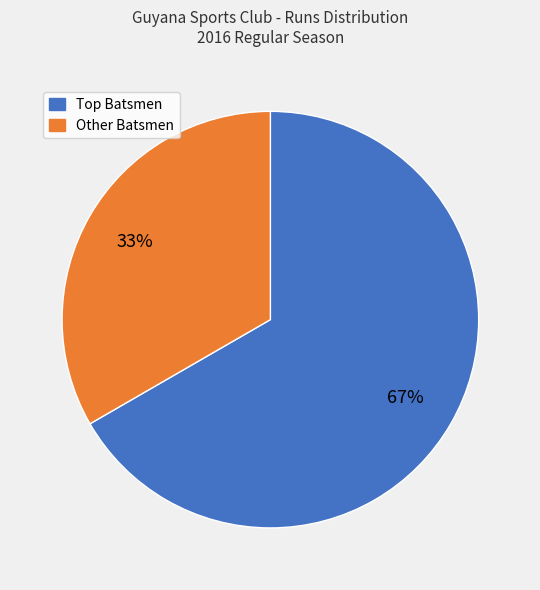

Is there any slice that represents more than half of the pie?

Yes